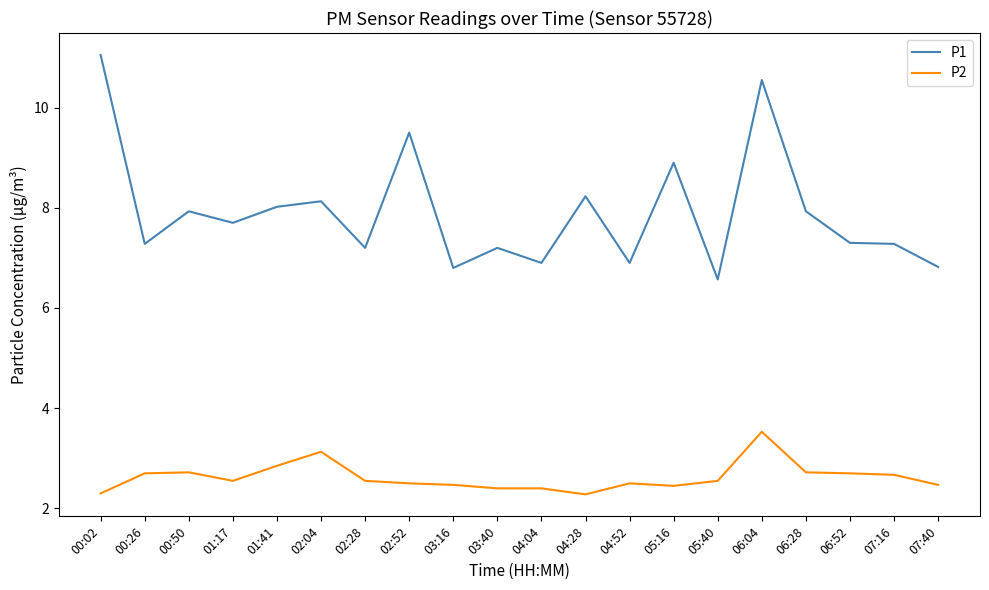

What is the spread (max minus min) of values at 03:40?

4.8